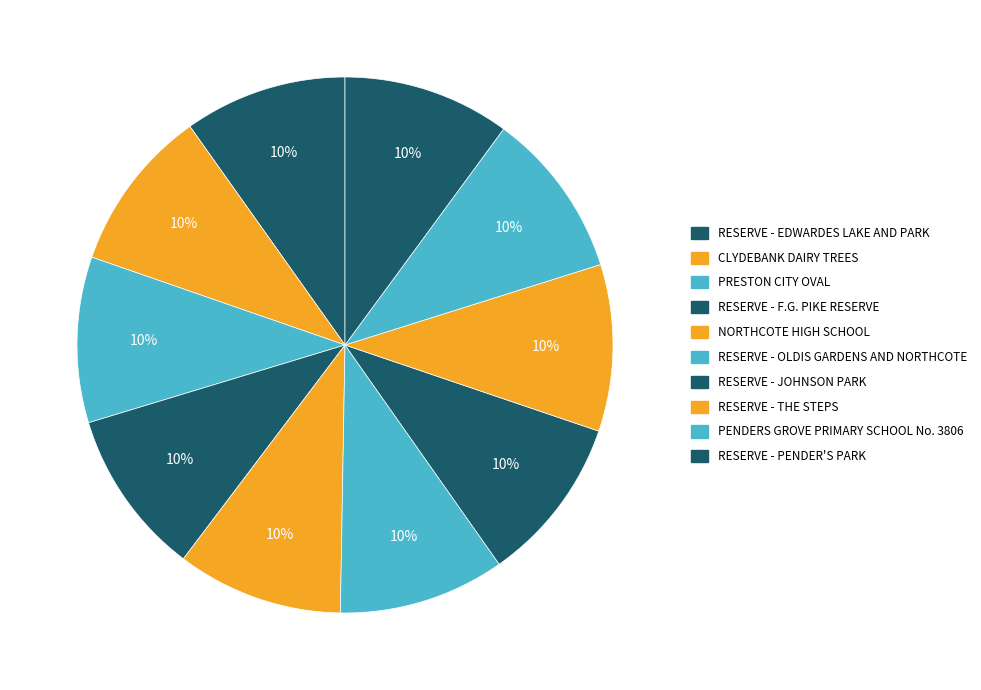

Count the number of slices in the pie.

10